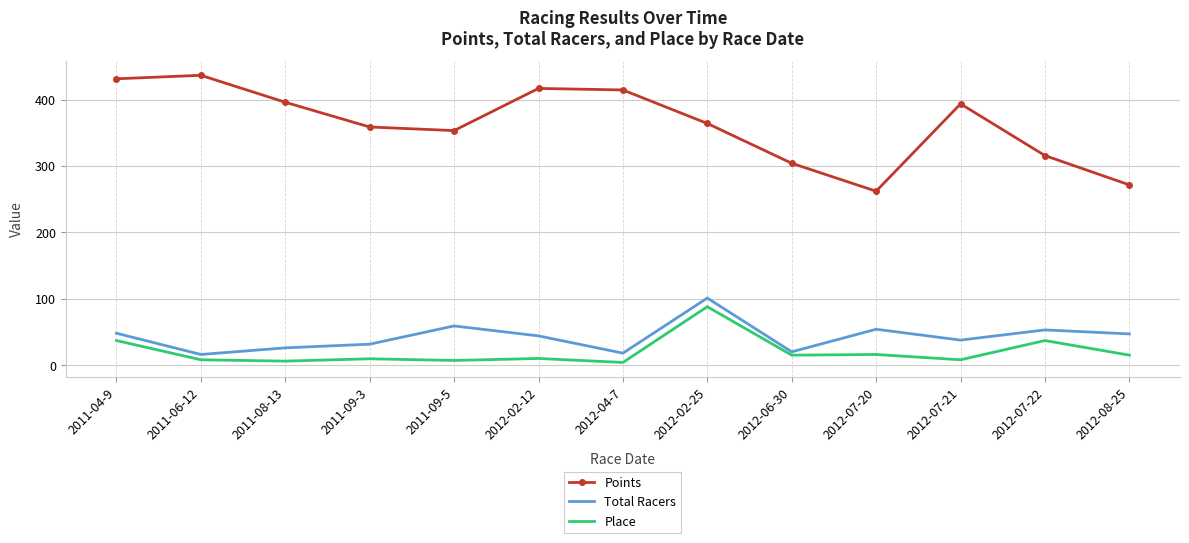

The Points series shows 436.5 at 2011-06-12. True or false?

True